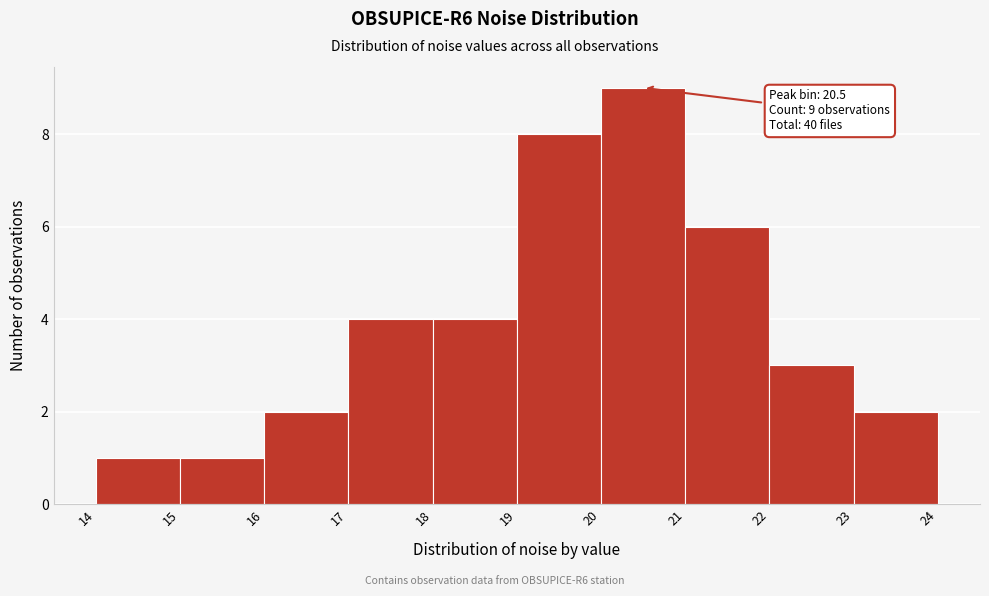

Over which range of the x-axis is the bar tallest?

20 to 21